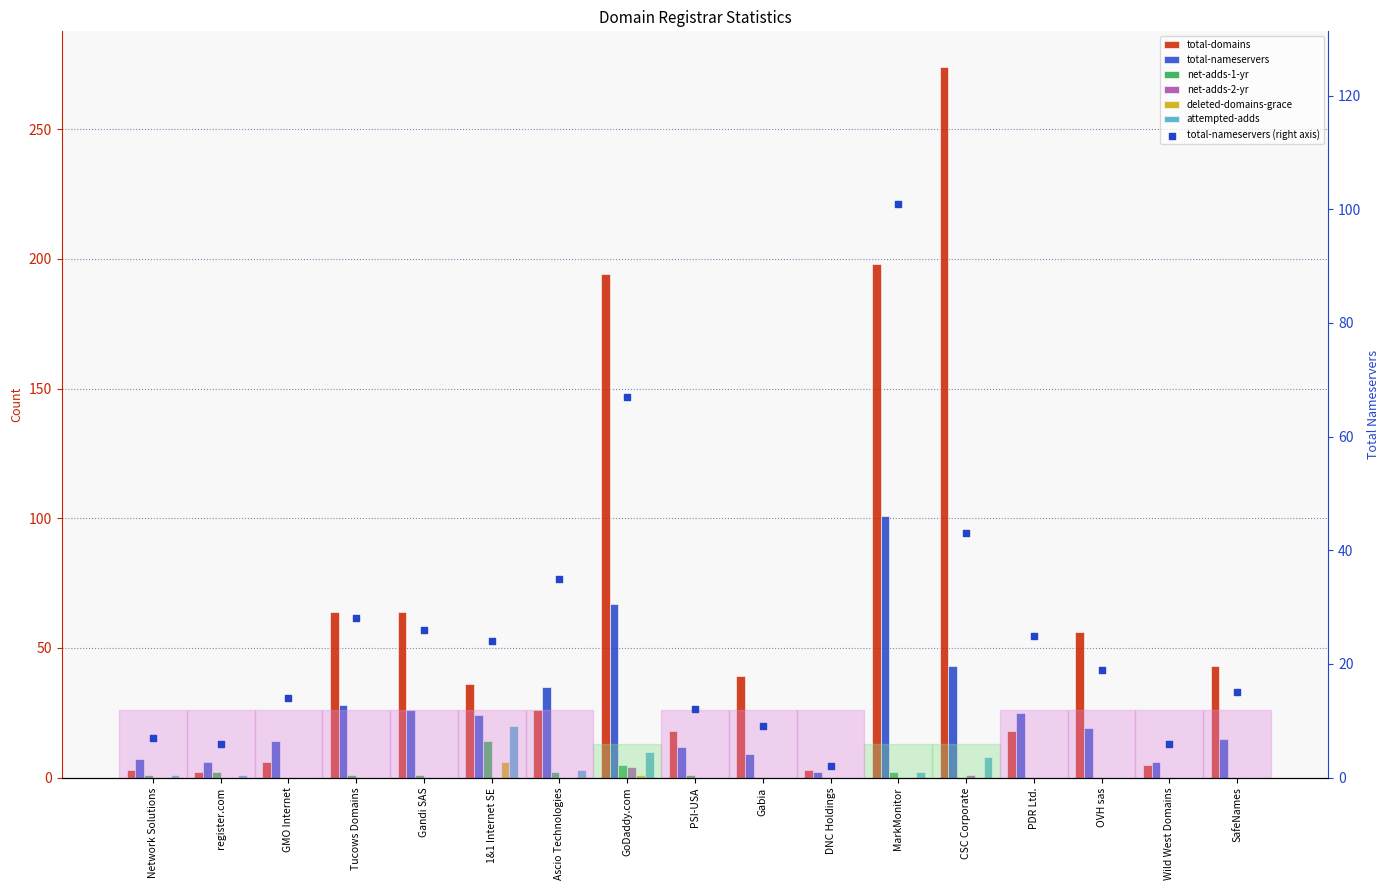

Which series contains the lowest Y value?

net-adds-1-yr